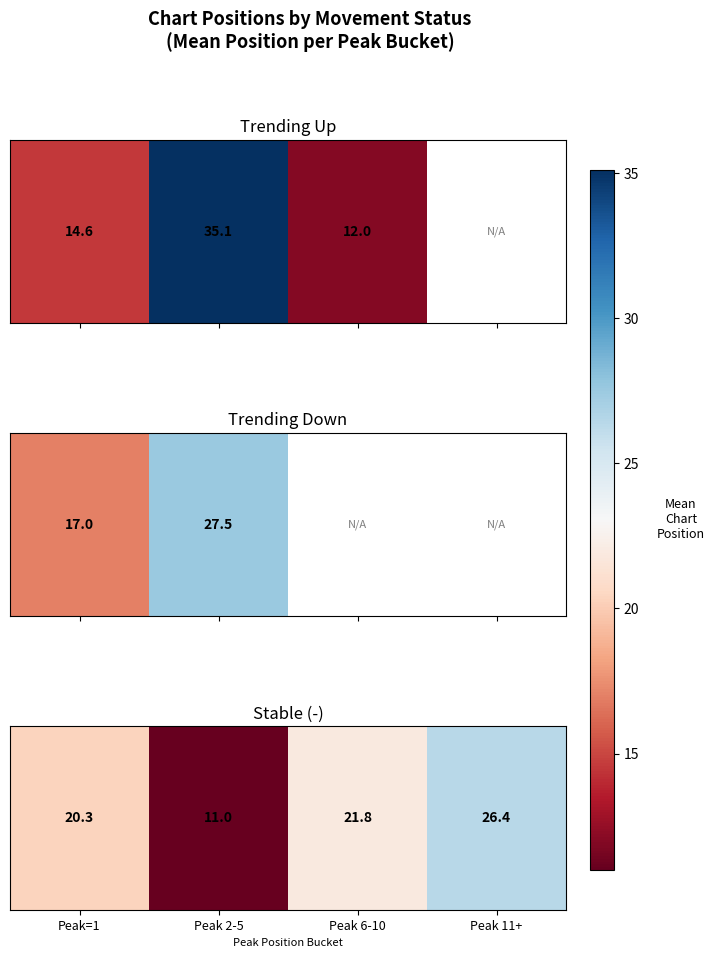

List the labels in order of value, largest first.

Peak 11+, Peak 6-10, Peak=1, Peak 2-5